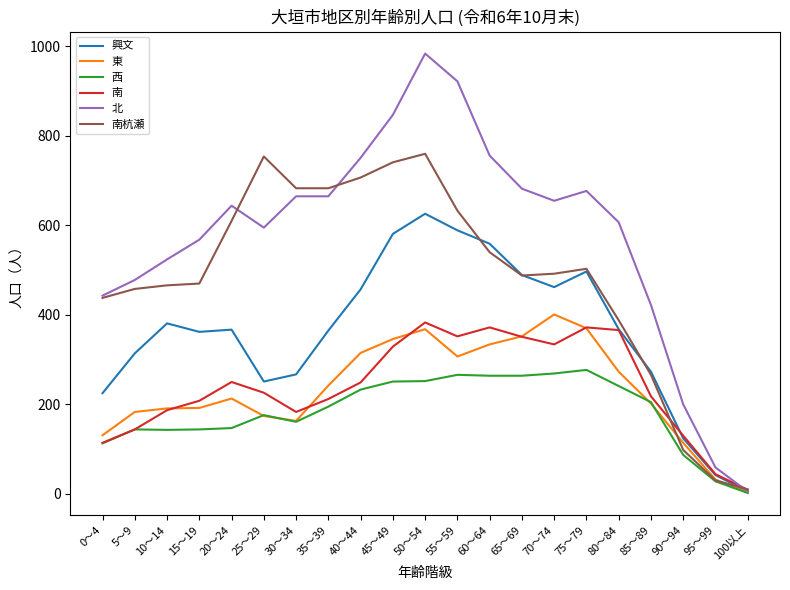

The value of 興文 at 20～24 is 195. True or false?

False